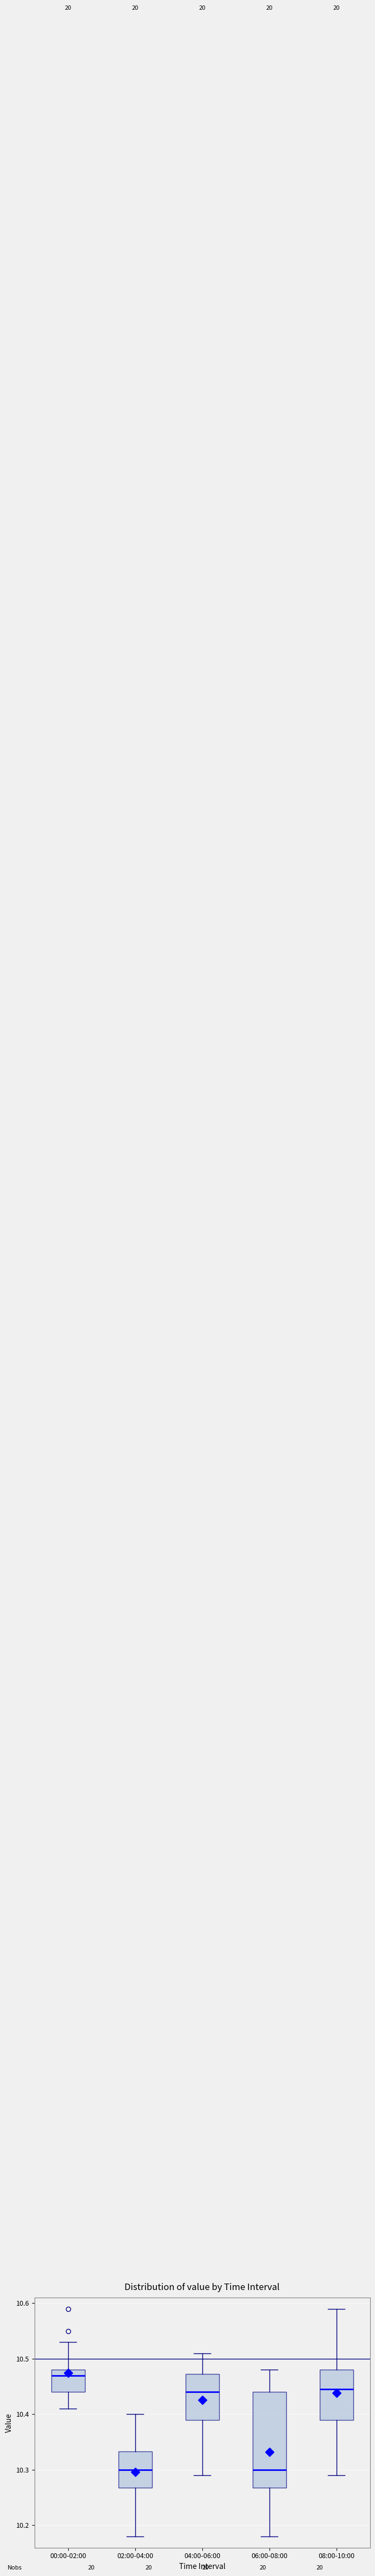

Which box is the tallest, from its lower edge to its upper edge?

06:00-08:00